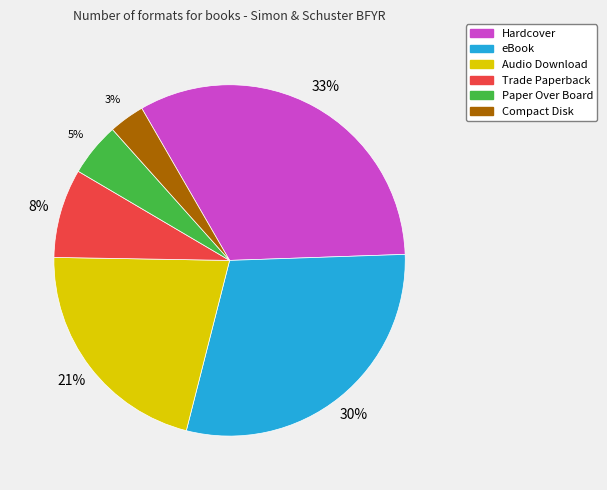

Which category has the smallest portion of the pie?

Compact Disk